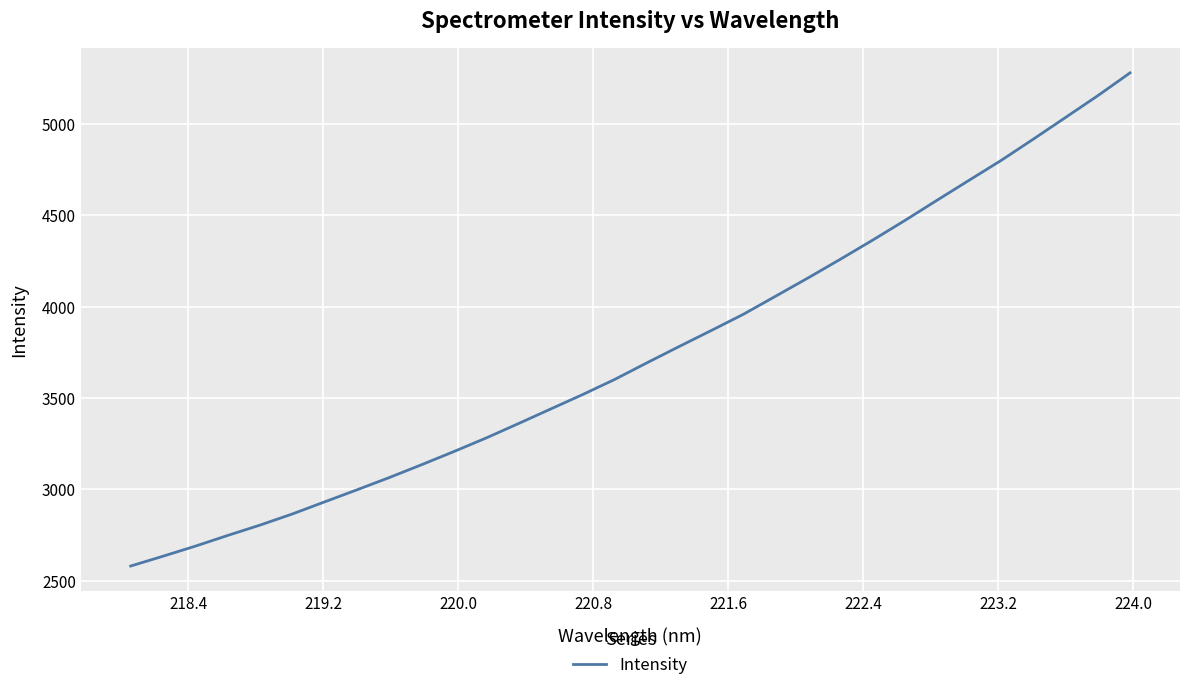

What is the maximum value shown in the chart?

5278.6